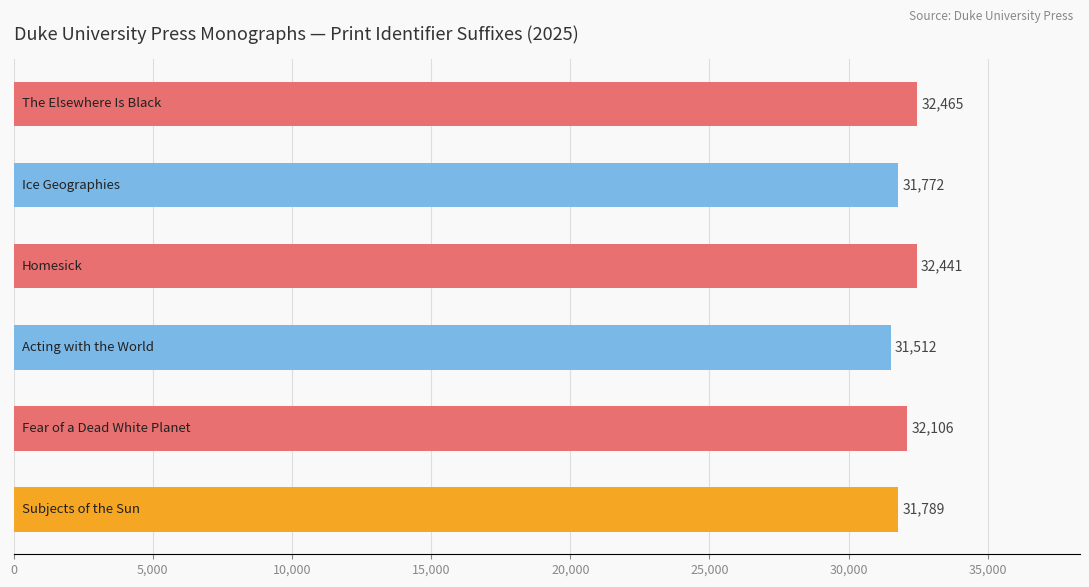

What is the minimum value shown in the chart?

31512